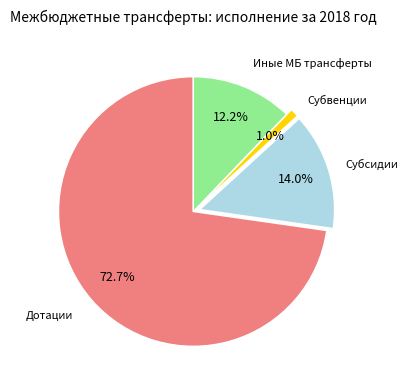

How many segments does this pie chart have?

4